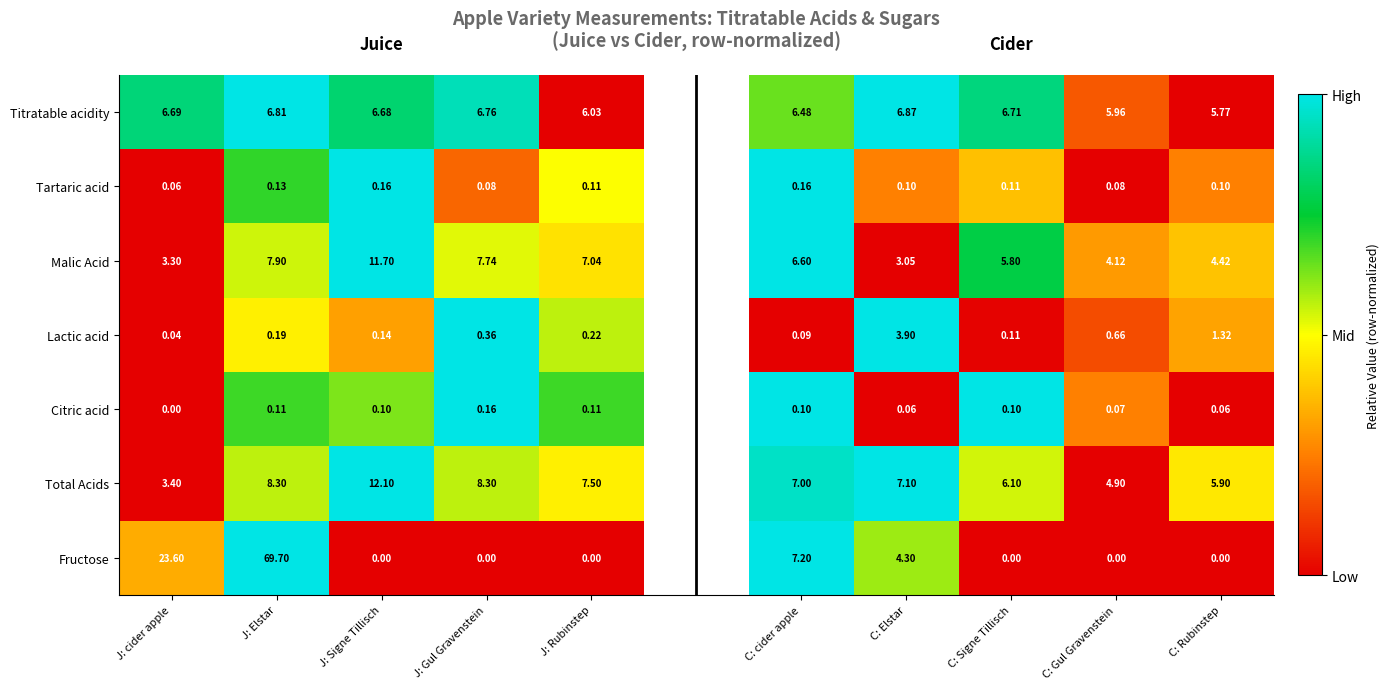

Is the value of Citric acid at C: cider apple greater than the value of Fructose at C: Gul Gravenstein?

Yes